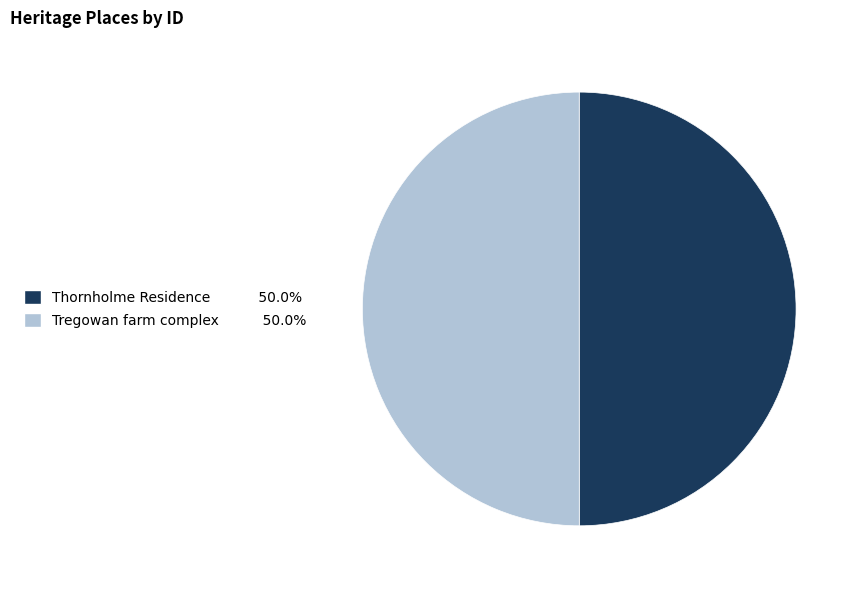

Approximately how many times larger is the value at Thornholme Residence compared to Tregowan farm complex?

1.0